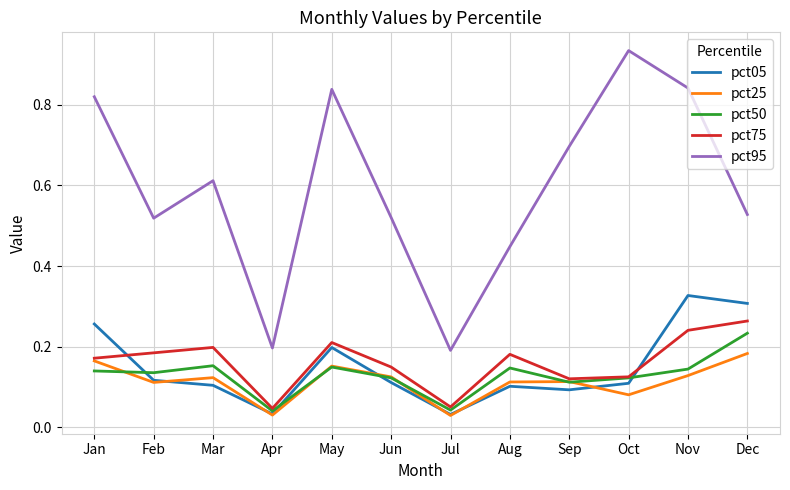

At which category does the chart reach its peak across all series?

Oct